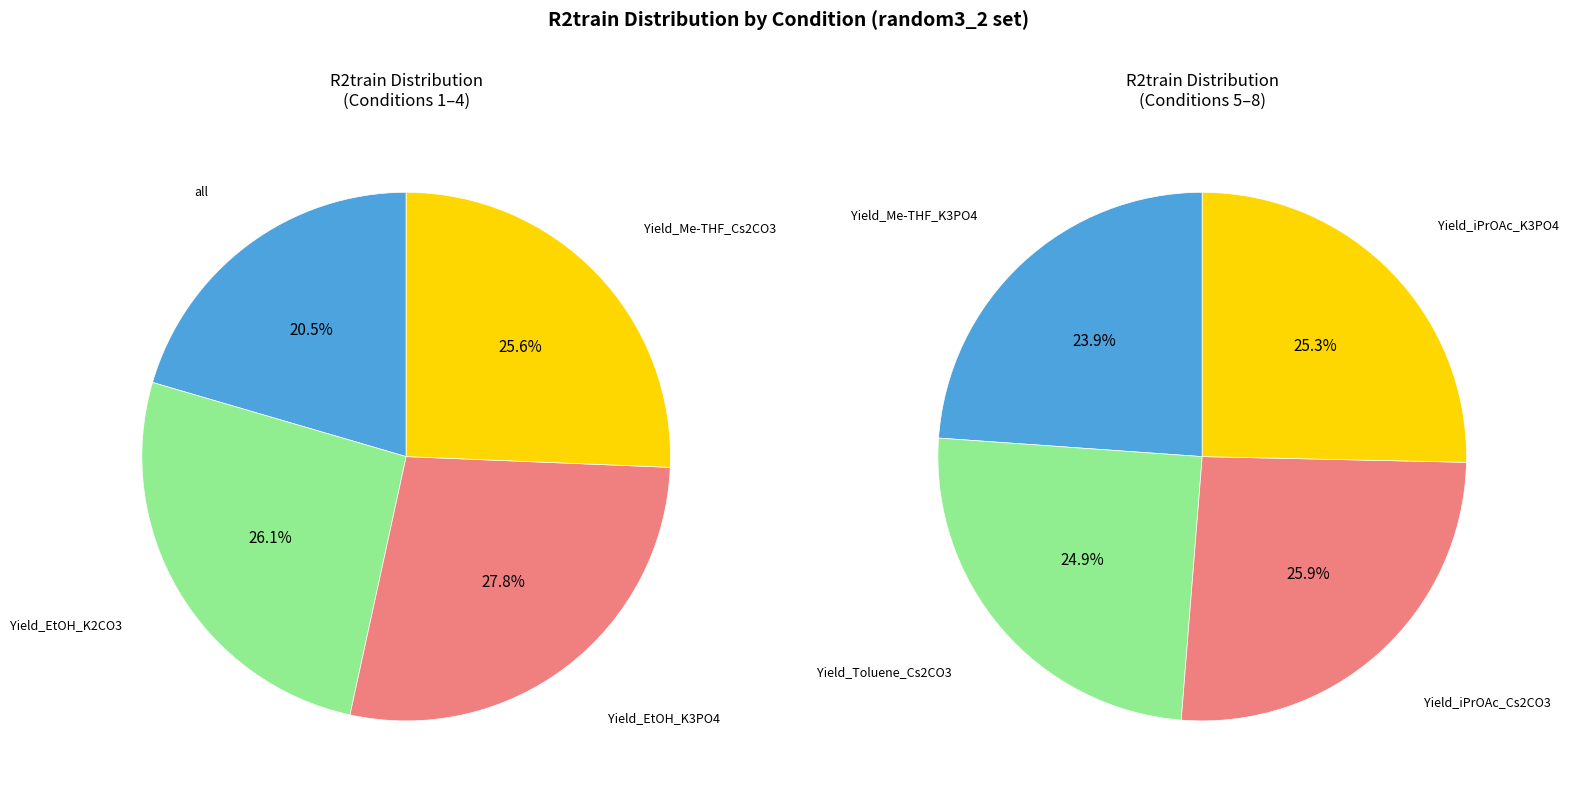

What is the smallest slice in the pie chart?

all